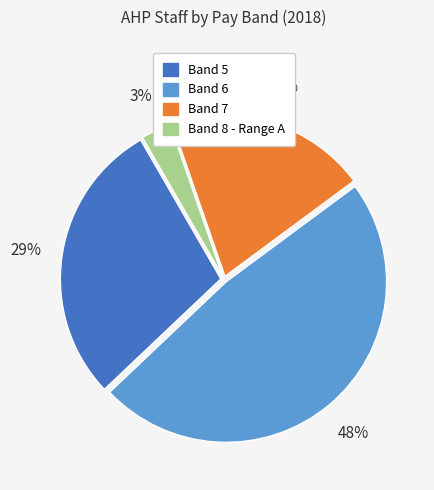

What percentage is the Band 7 slice, to the nearest percent?

20%